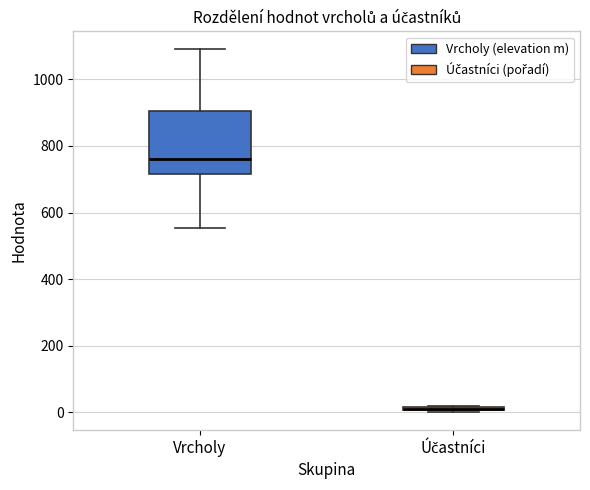

Comparing the boxes themselves (not the whiskers), which one is the tallest?

Vrcholy